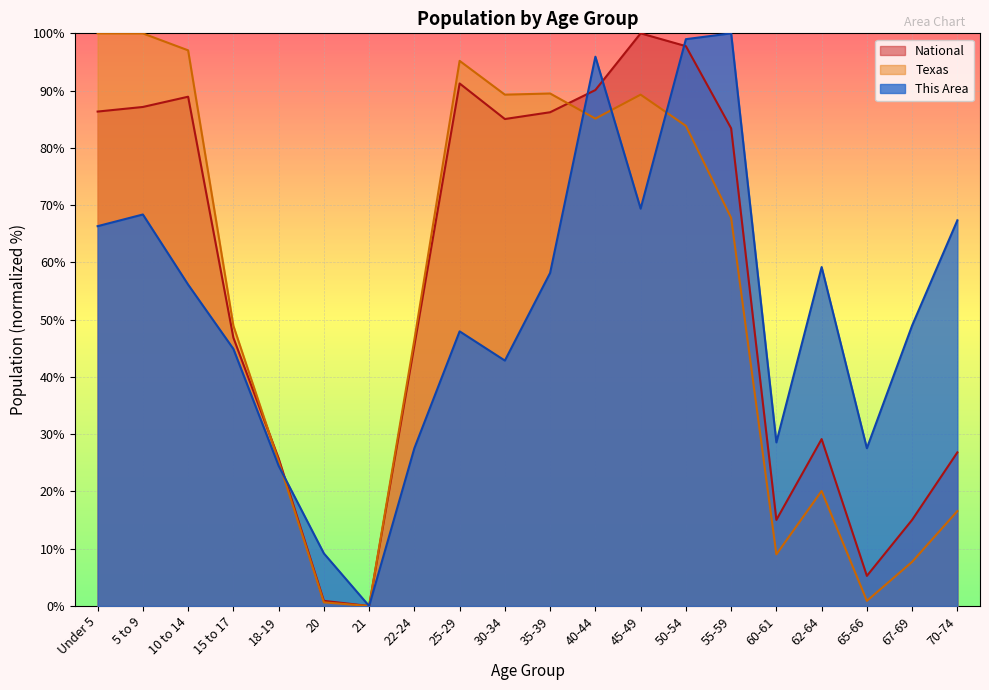

List the labels in order of Texas value, smallest first.

21, 20, 65-66, 67-69, 60-61, 70-74, 62-64, 18-19, 22-24, 15 to 17, 55-59, 50-54, 40-44, 30-34, 45-49, 35-39, 25-29, 10 to 14, 5 to 9, Under 5